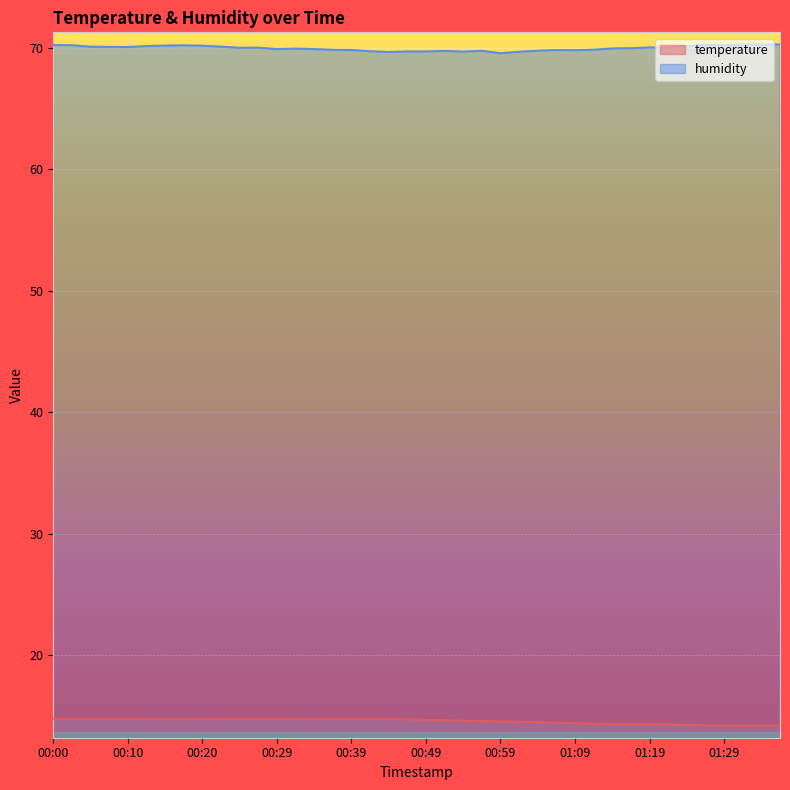

True or false: temperature and humidity cross at least once.

False